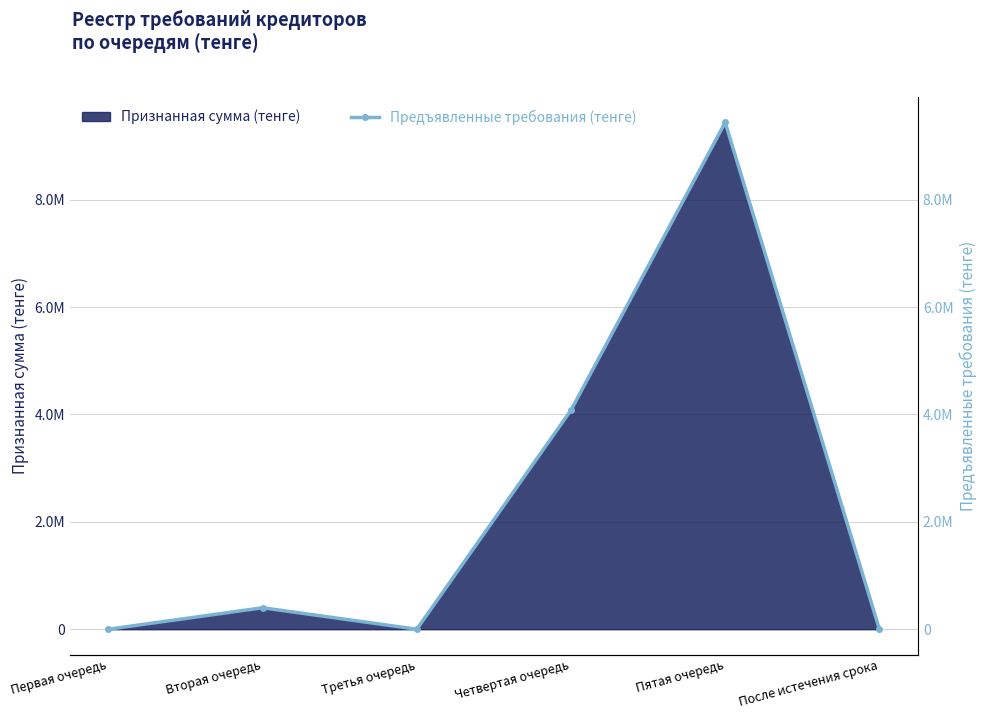

Between Первая очередь and Третья очередь, which is larger?

Первая очередь